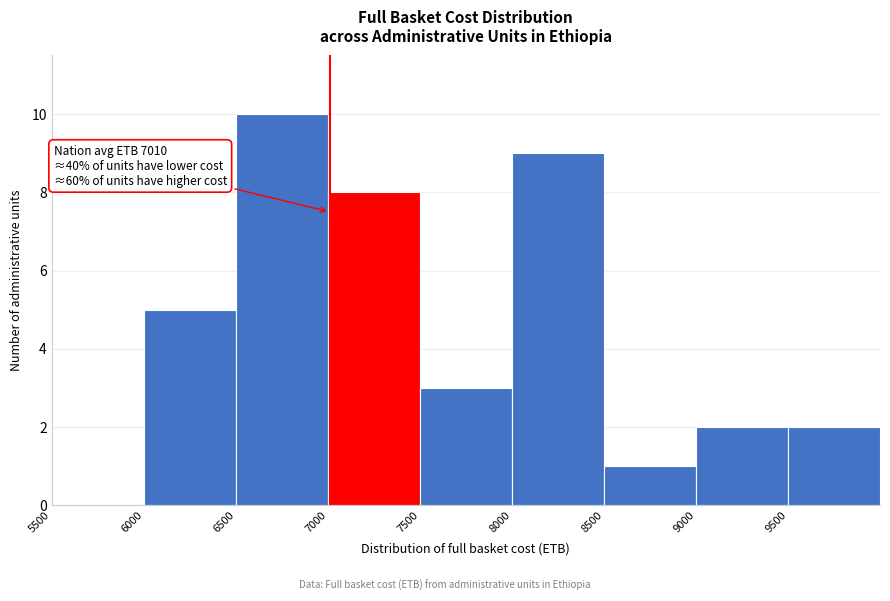

Which range on the x-axis has the tallest bar?

6500 to 7000